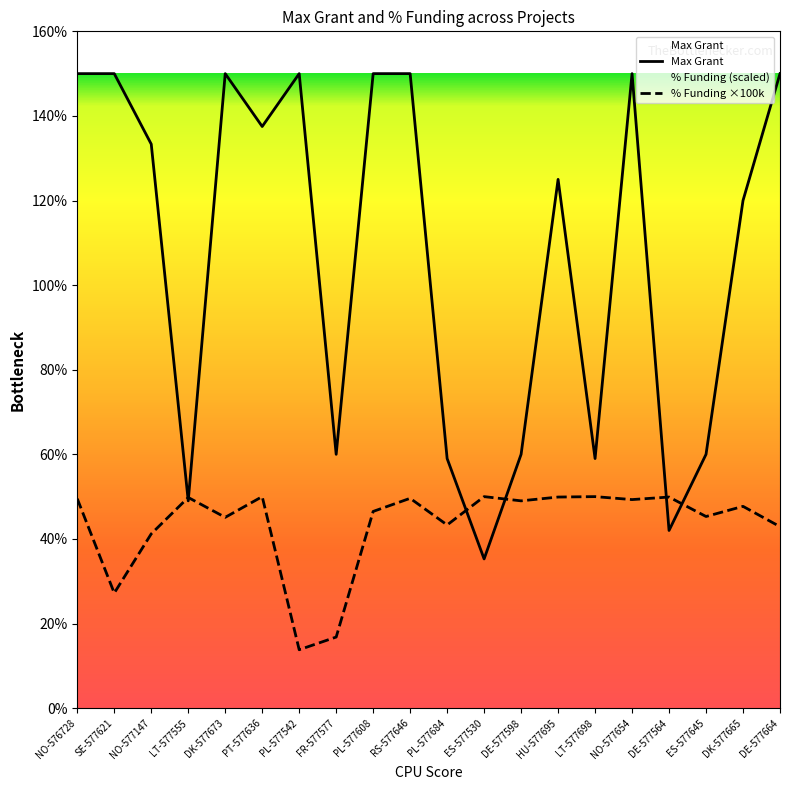

What is the label of the 1st point from the left?

NO-576728